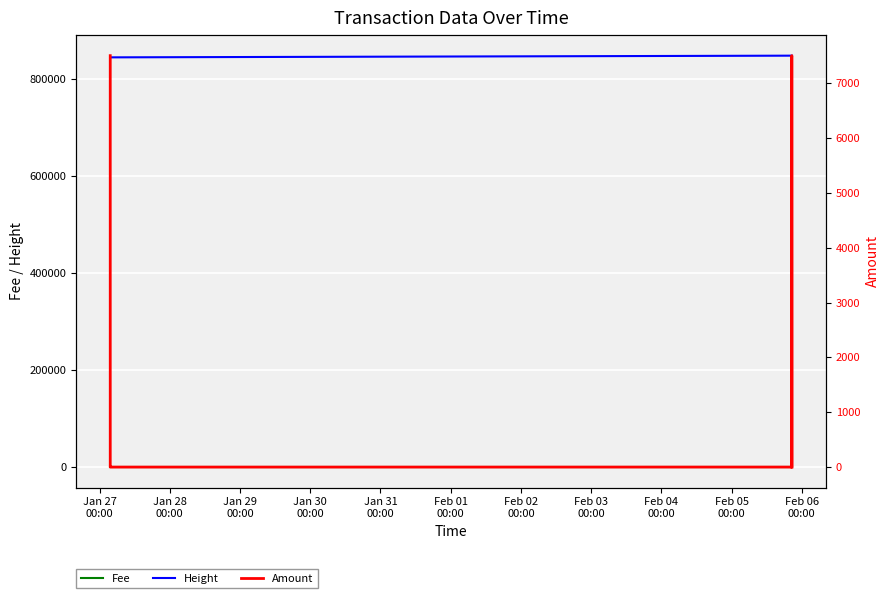

Does the chart display data point markers on the line(s)?

No